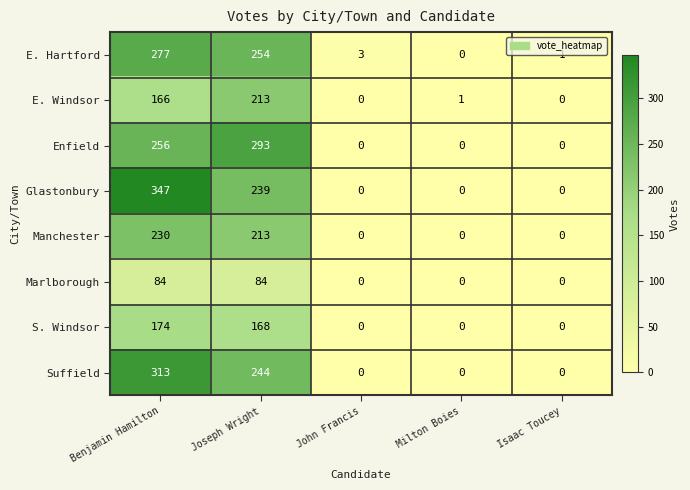

Which category has the highest value in the S. Windsor series?

Benjamin Hamilton